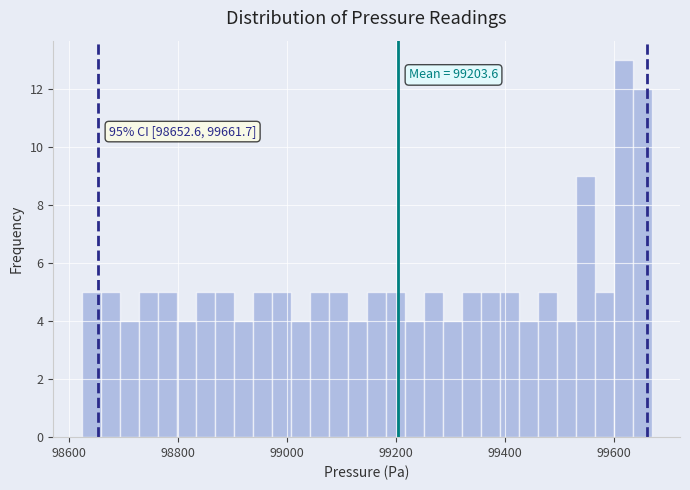

Read against the x-axis, roughly where is the centre of the tallest bar?

99620